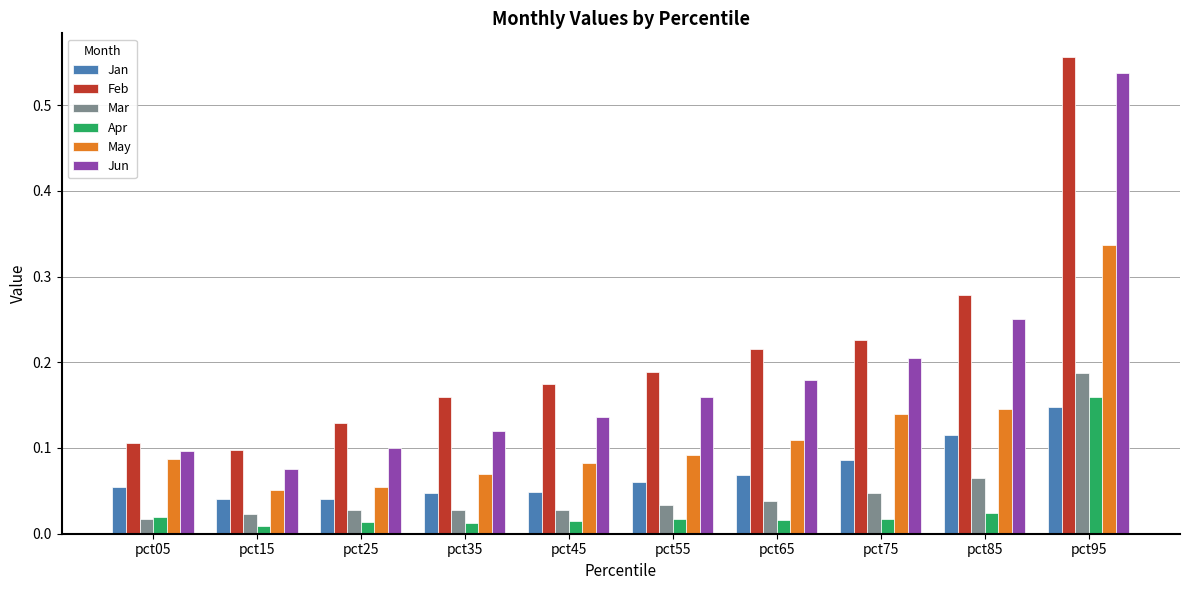

What are all the series names shown in the legend?

Jan, Feb, Mar, Apr, May, Jun